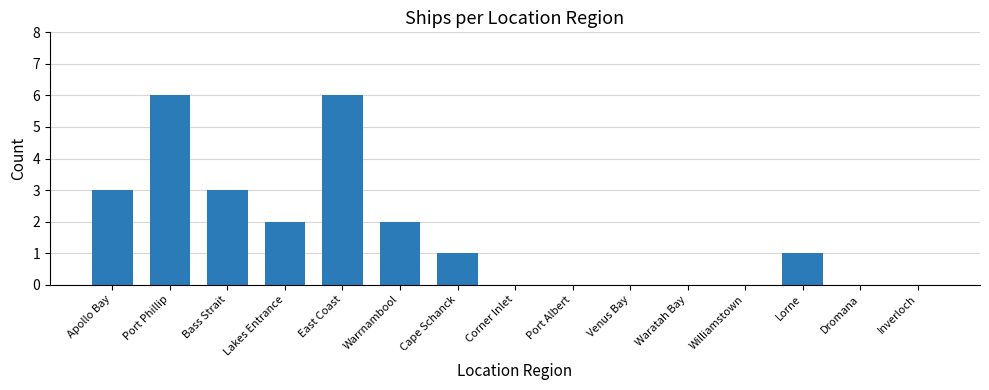

What is the sum of all values?

24